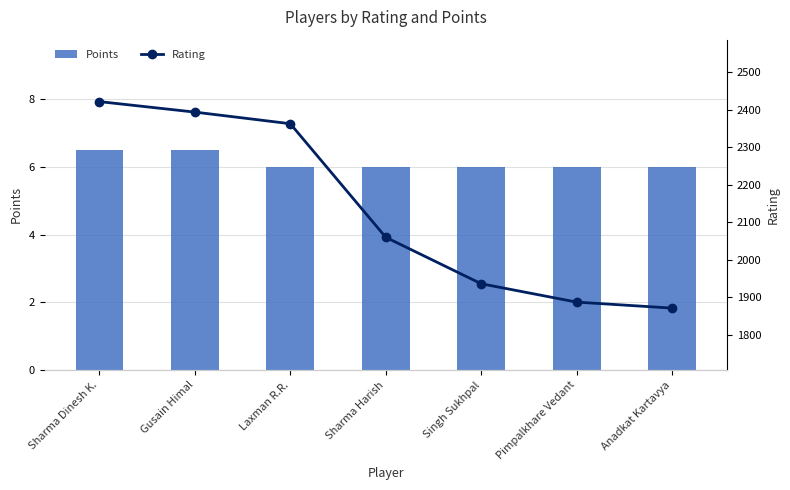

At which category is the sum across all series the highest?

Sharma Dinesh K.